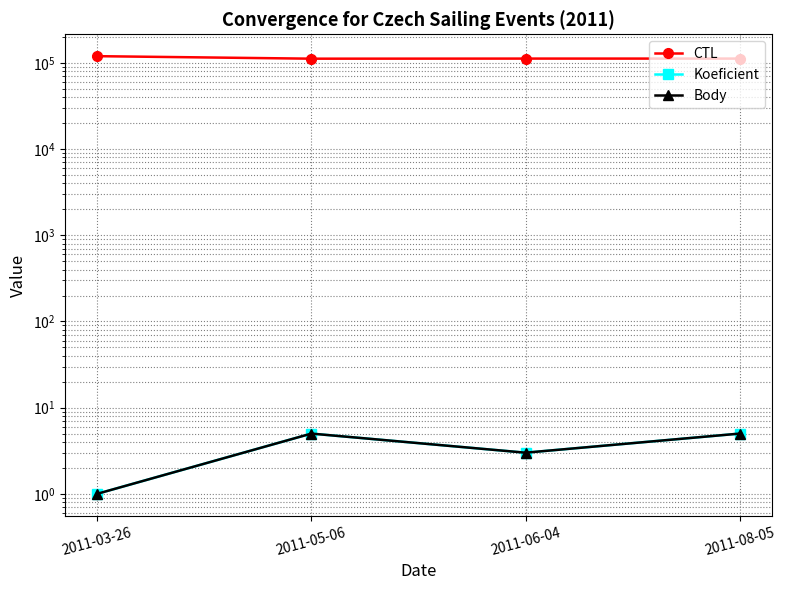

Which series has the largest total across all categories?

CTL